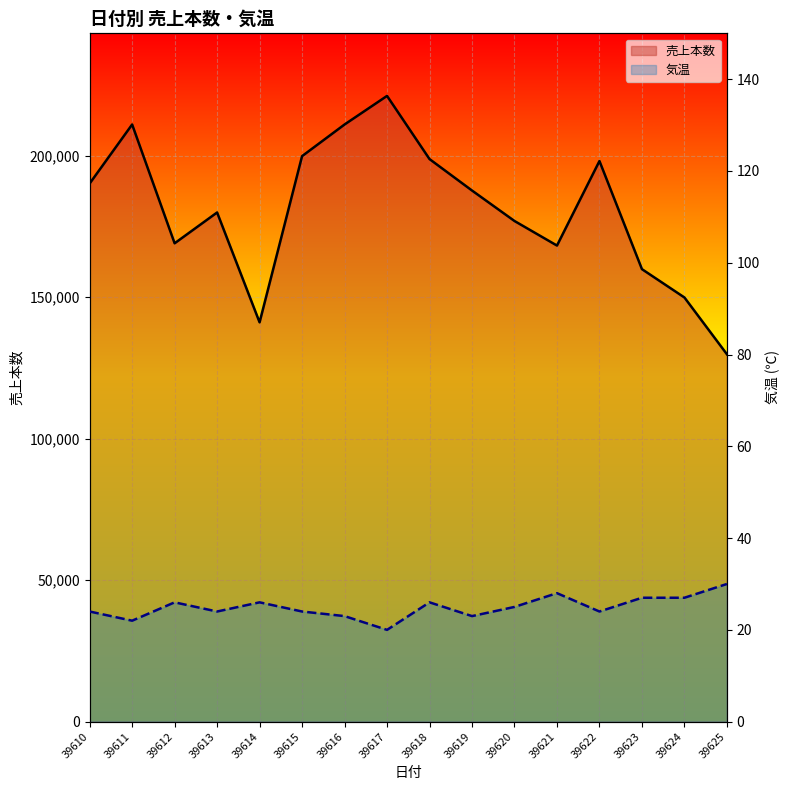

What is the highest value of the 気温 series?

30